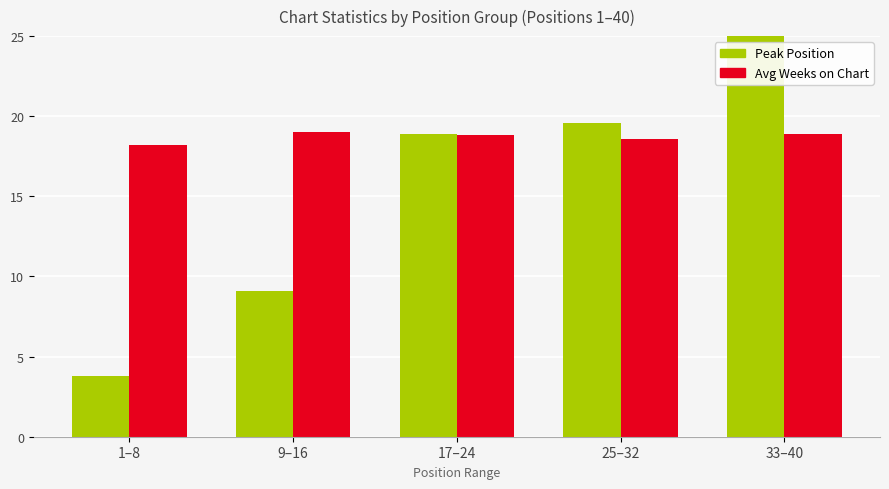

Where is Peak Position nearest to the value 15?

17–24